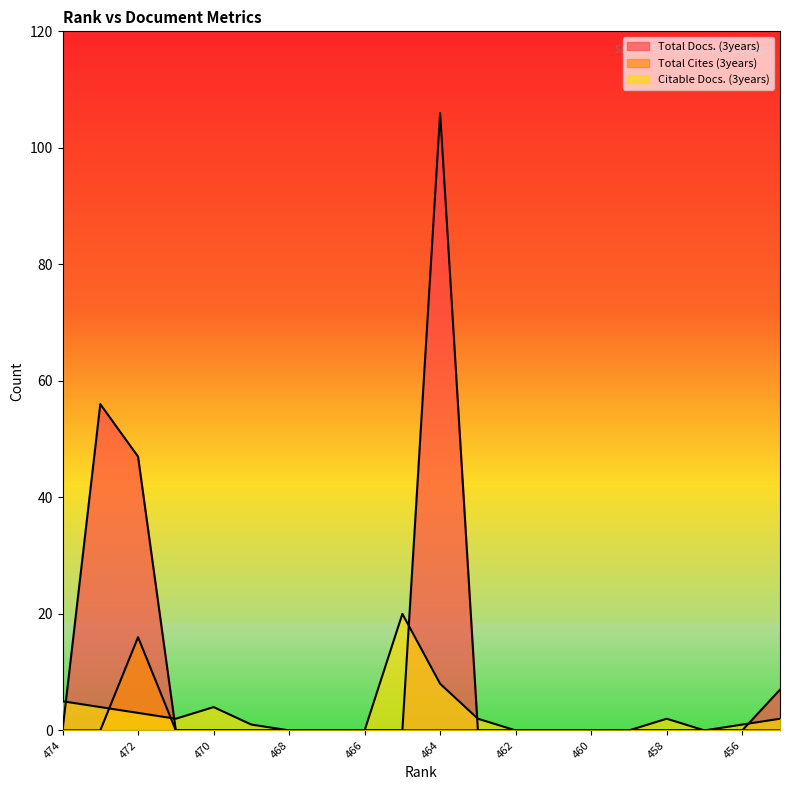

The value of Total Docs. (3years) at 471 is 0. True or false?

True